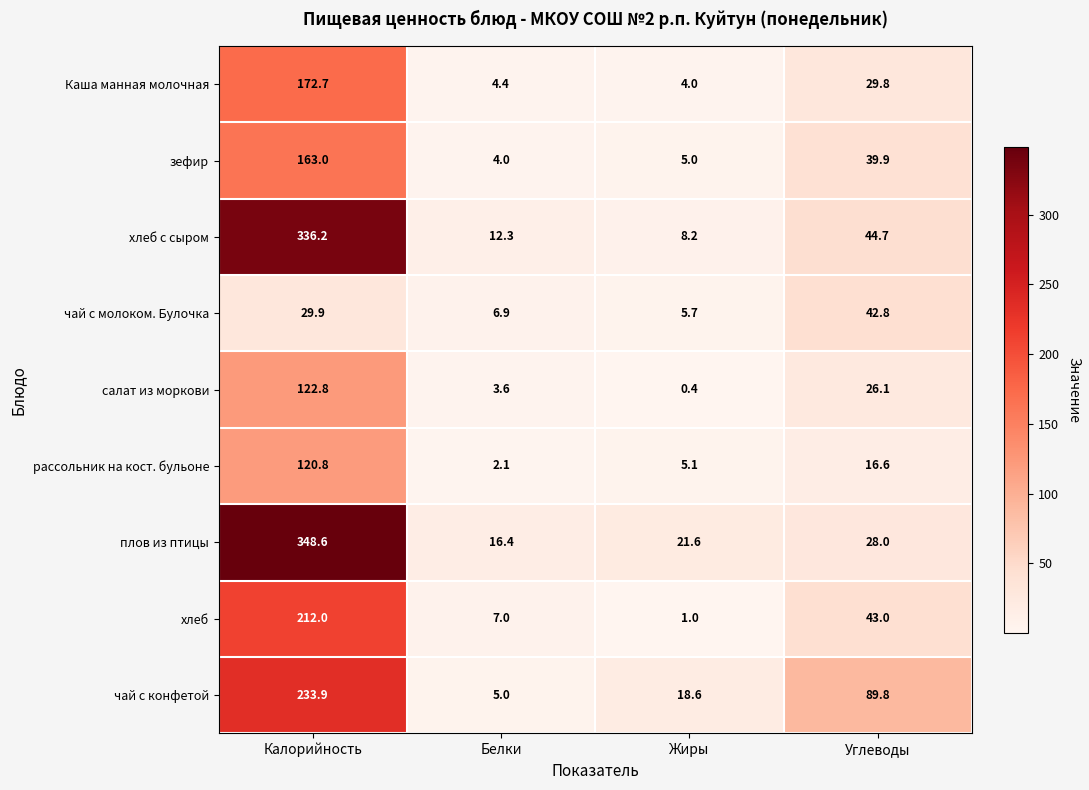

Is the value of зефир at Жиры greater than the value of Каша манная молочная at Углеводы?

No